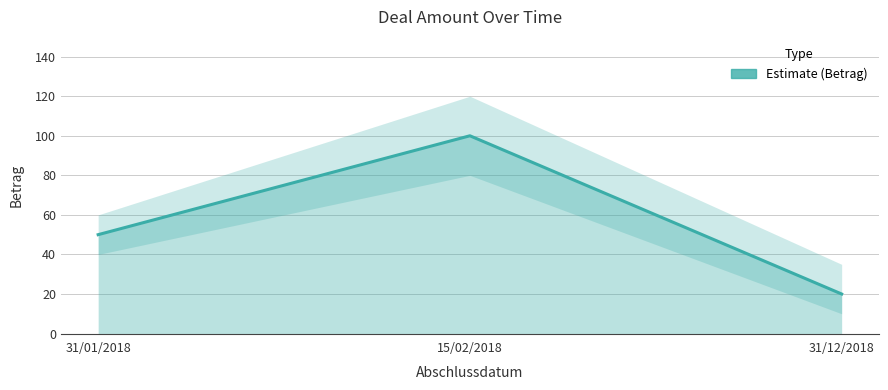

How many data points are less than 50?

1